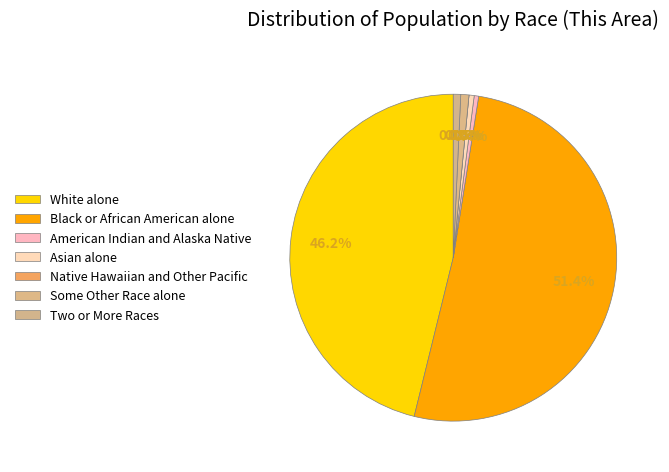

Which category has the smallest portion of the pie?

Native Hawaiian and Other Pacific